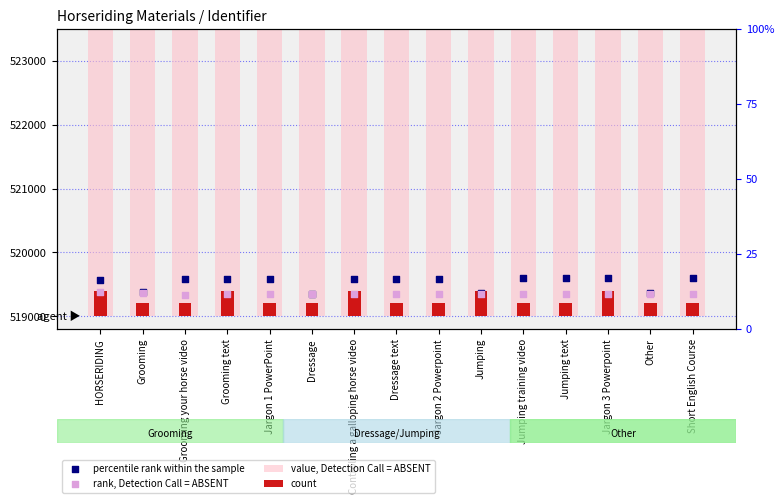

What is the total value across all series at Other?

1560430.7